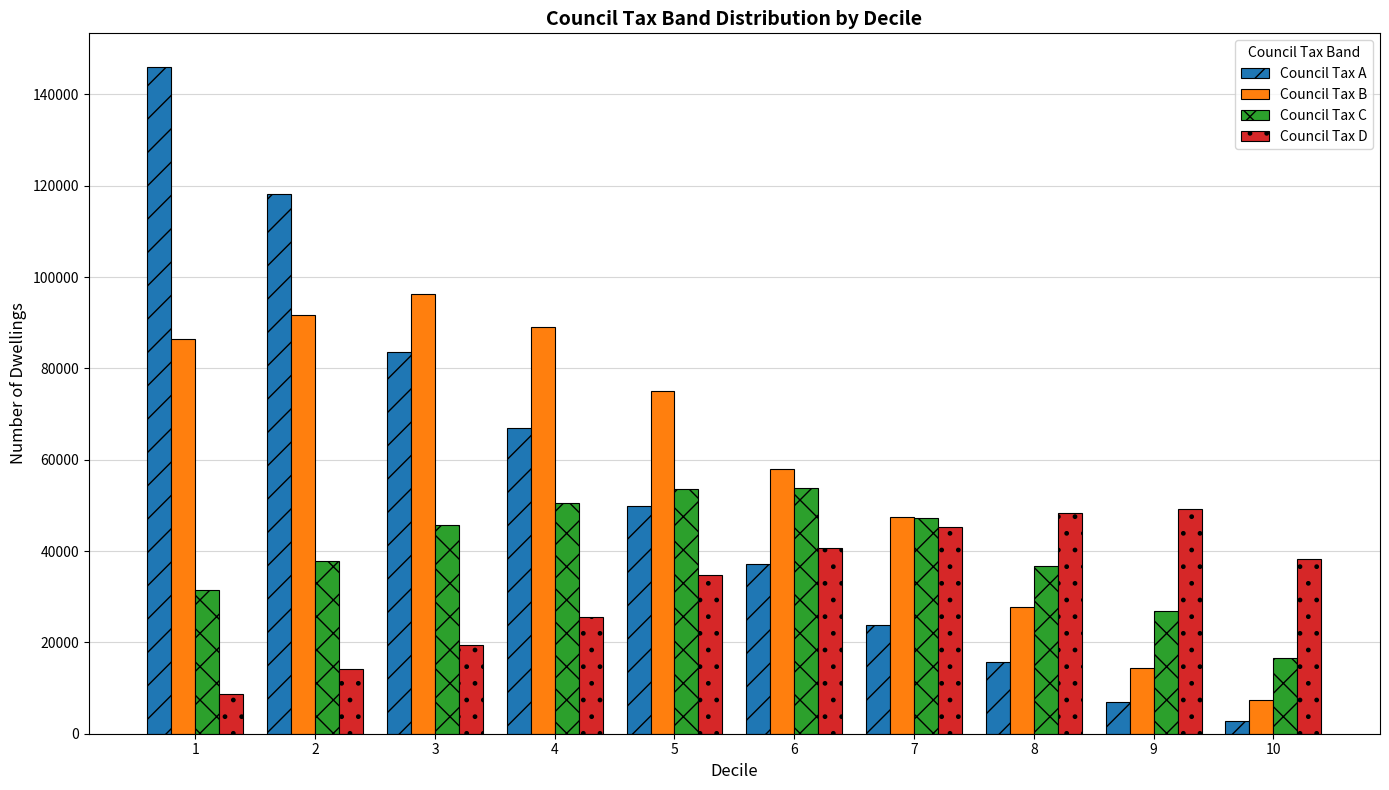

Is the value of Council Tax B at 5 greater than the value of Council Tax C at 7?

Yes